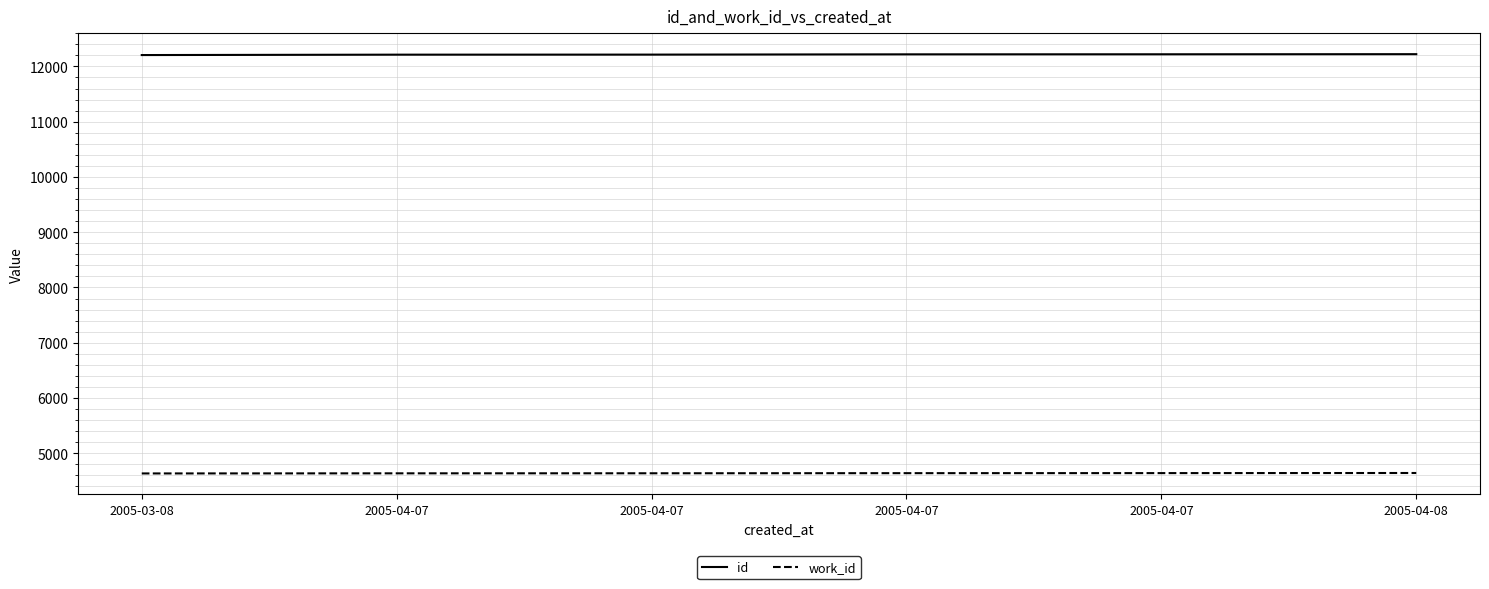

What is the difference between the maximum and second lowest values in the work_id series?

6